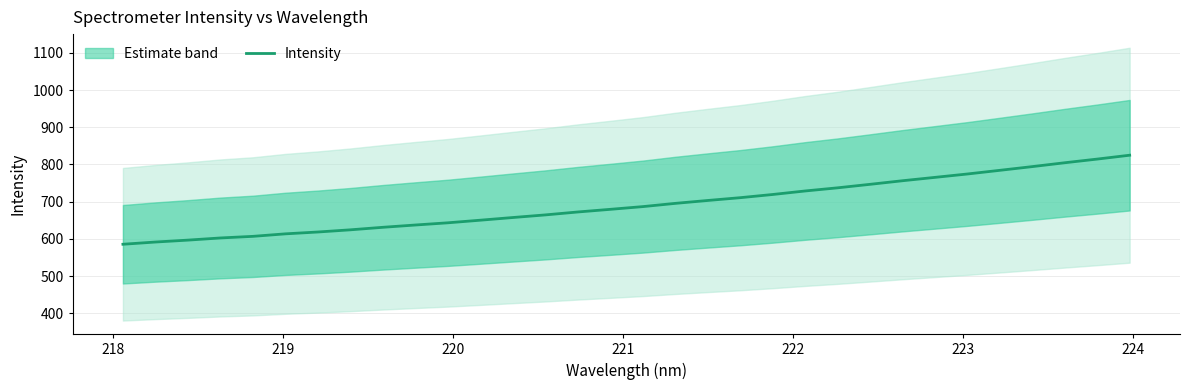

What is the maximum value shown in the chart?

824.9